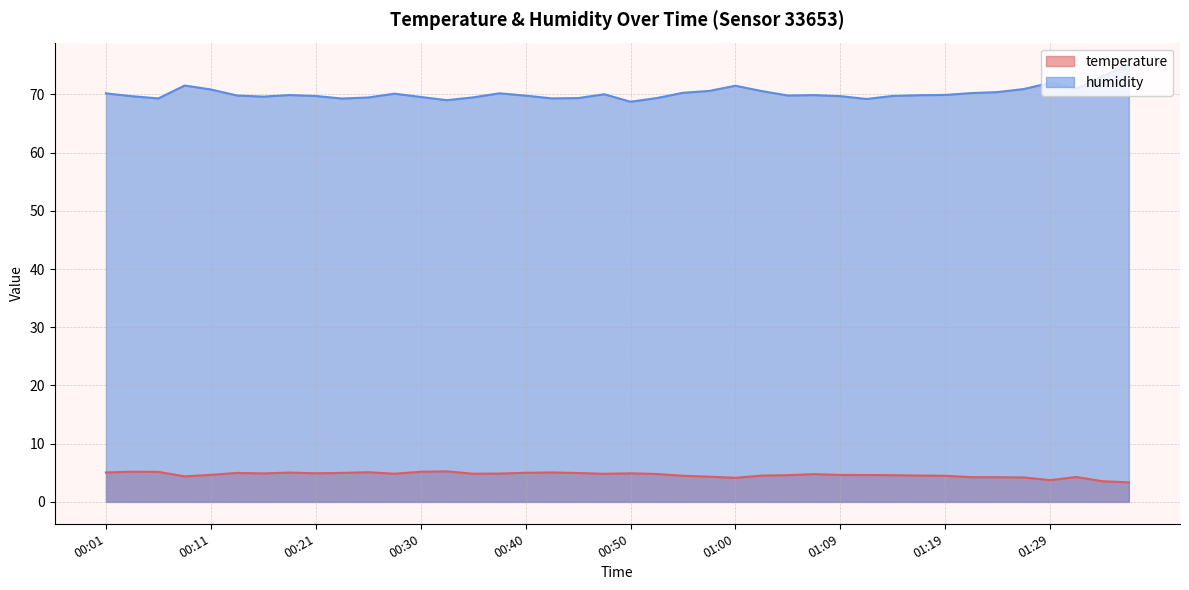

What is the greatest value displayed?

75.2